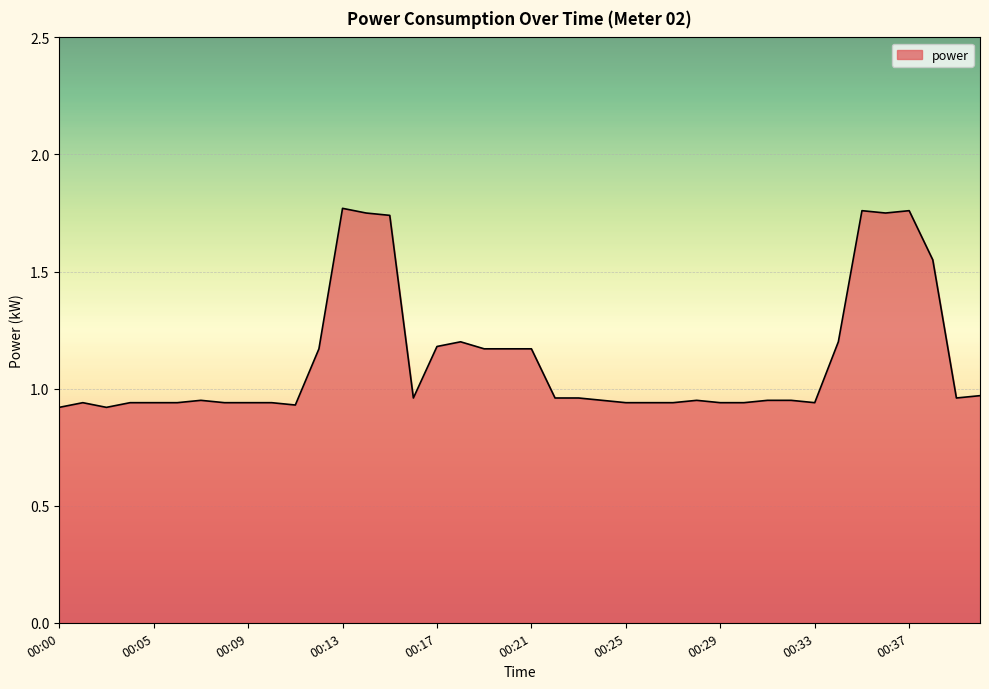

True or false: there are more than 2 points higher than both neighbors.

True